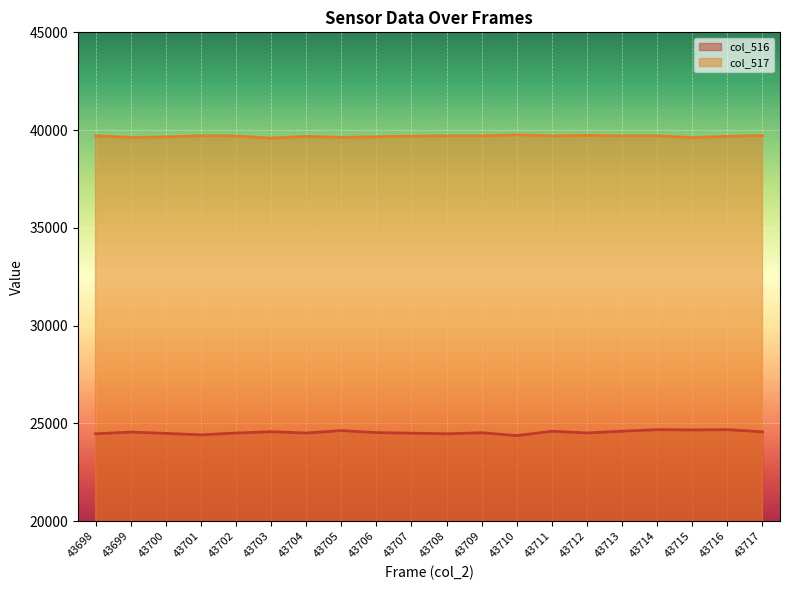

Reading left to right, what are all the values shown in this chart?

col_516: 43698=24467	43699=24552	43700=24487	43701=24410	43702=24503	43703=24573	43704=24503	43705=24629	43706=24526	43707=24498	43708=24465	43709=24519	43710=24372	43711=24595	43712=24507	43713=24597	43714=24676	43715=24660	43716=24675	43717=24567
col_517: 43698=39704	43699=39625	43700=39646	43701=39708	43702=39696	43703=39588	43704=39675	43705=39625	43706=39655	43707=39690	43708=39700	43709=39700	43710=39756	43711=39700	43712=39725	43713=39700	43714=39703	43715=39617	43716=39678	43717=39720